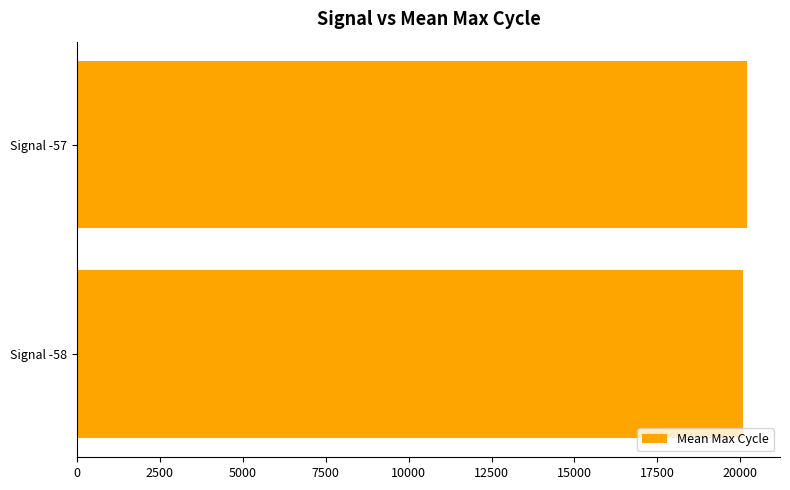

What is the average value?

20136.4